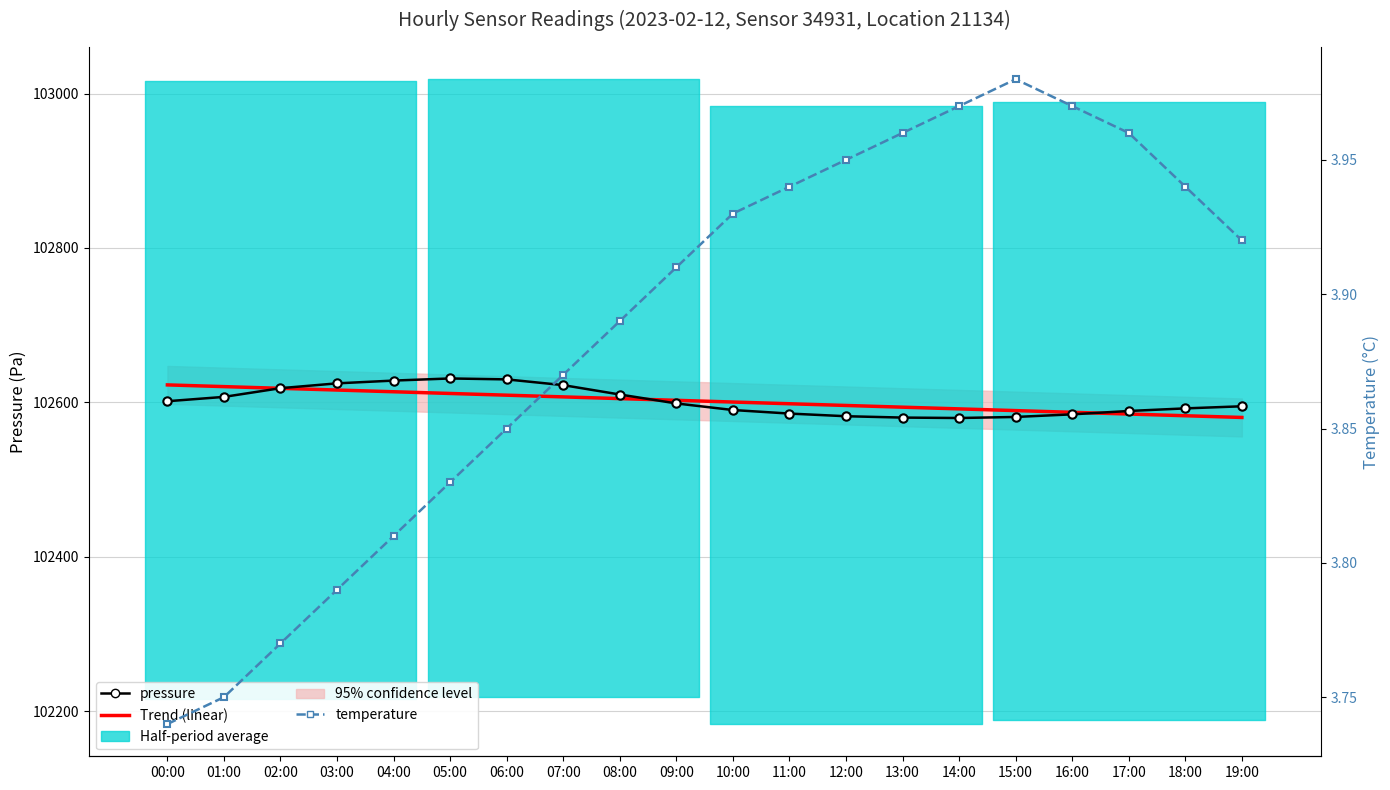

Reading left to right, transcribe all the data shown in this chart.

Trend (linear): 102622.8	102620.5	102618.3	102616.1	102613.9	102611.7	102609.4	102607.2	102605.0	102602.8	102600.6	102598.3	102596.1	102593.9	102591.7	102589.5	102587.3	102585.0	102582.8	102580.6
pressure: 102601.6	102607.2	102618.5	102624.8	102628.3	102631.1	102629.9	102622.4	102610.3	102598.8	102590.2	102585.6	102582.2	102580.4	102579.9	102581.2	102584.6	102589.0	102592.3	102595.1
temperature: 3.7	3.8	3.8	3.8	3.8	3.8	3.9	3.9	3.9	3.9	3.9	3.9	4.0	4.0	4.0	4.0	4.0	4.0	3.9	3.9